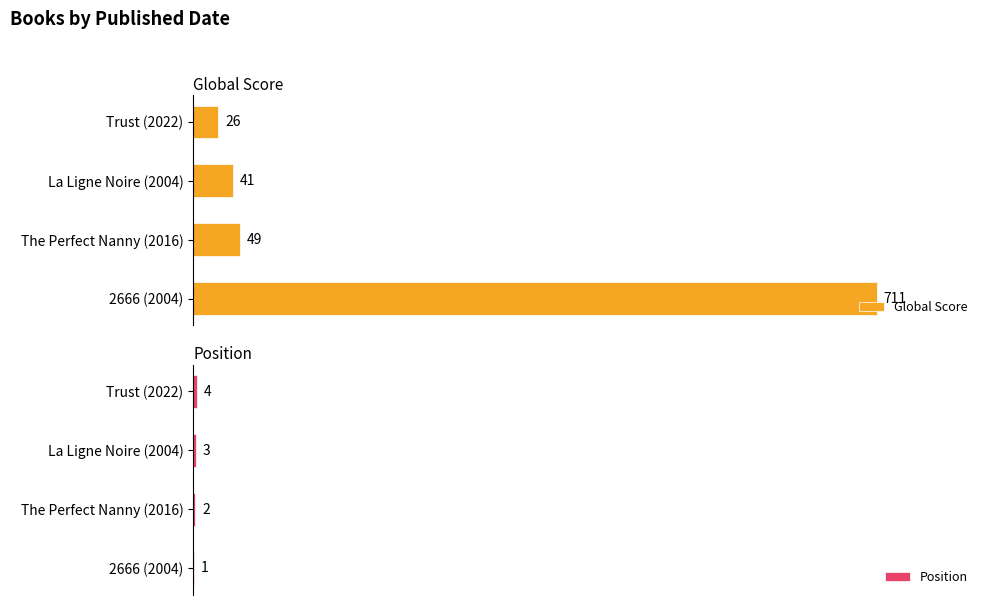

What is the average value of the Global Score series?

207